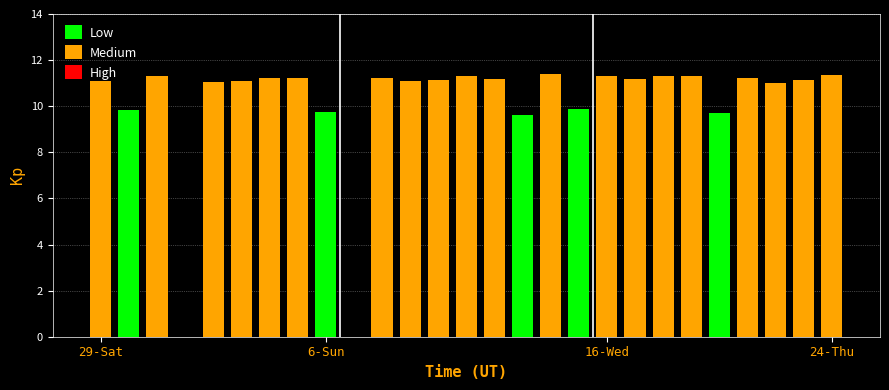

What is the difference between the maximum and second lowest values?

11.4